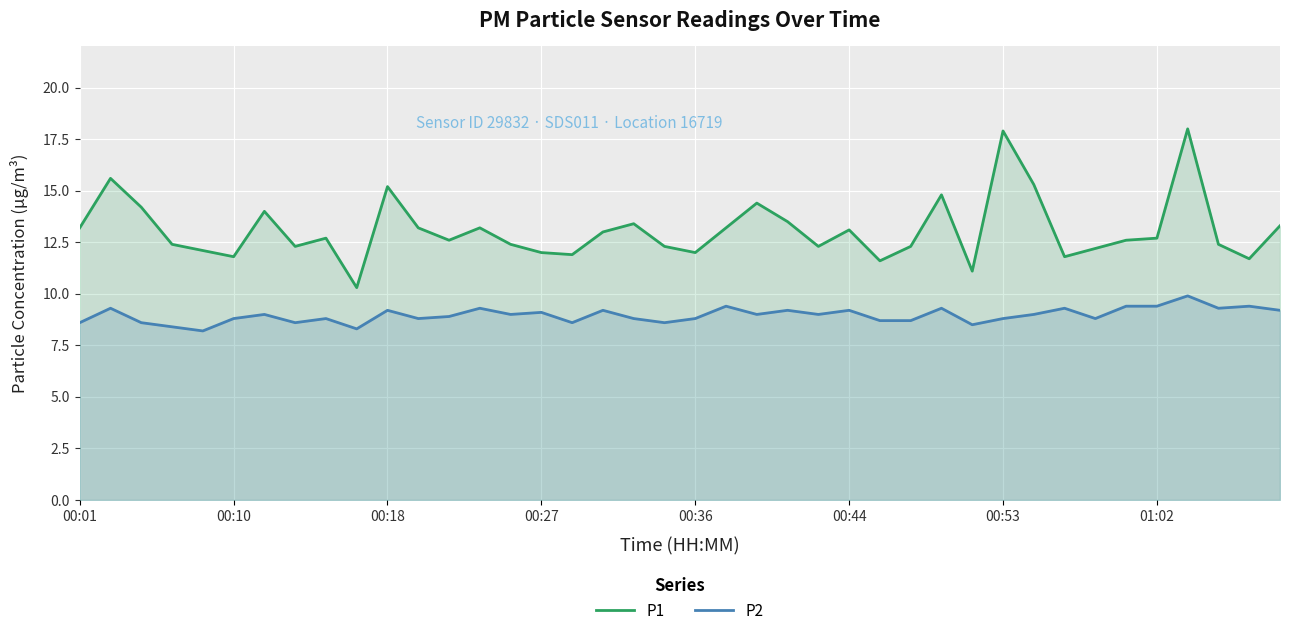

Rank the series by their average value, from highest to lowest.

P1, P2